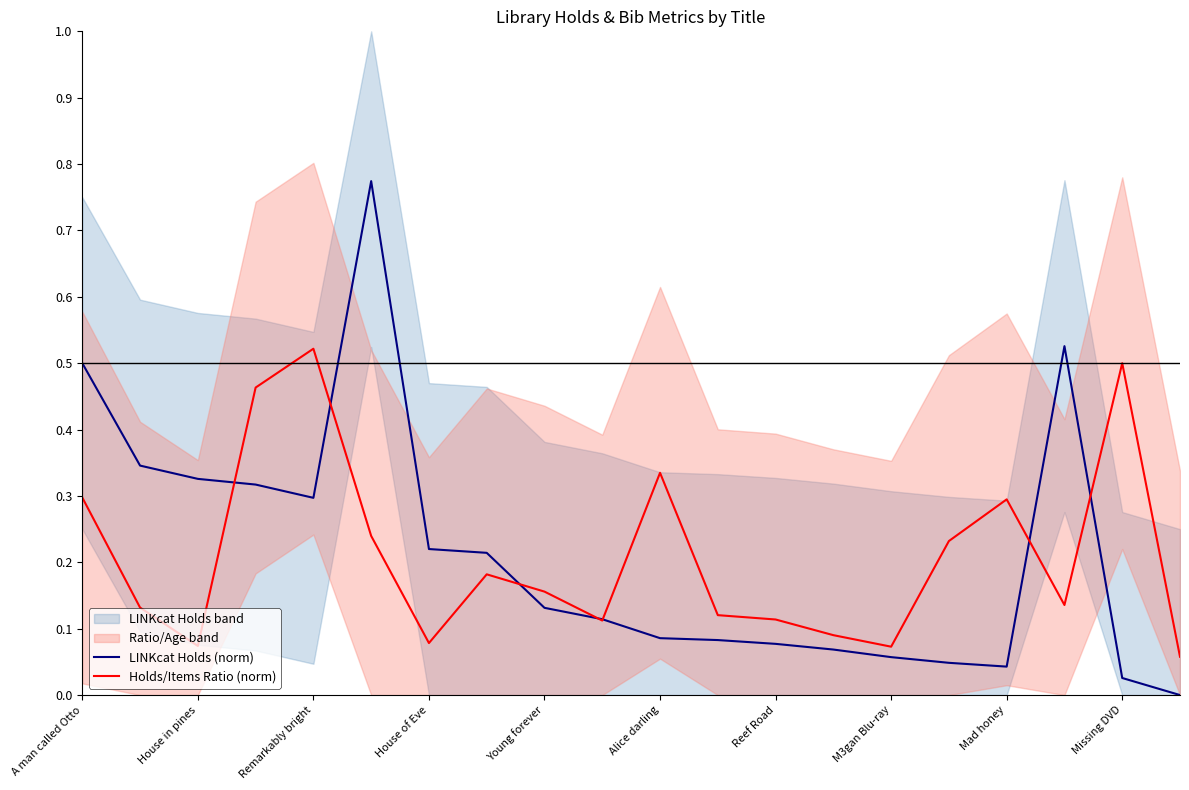

Is it true that LINKcat Holds (norm) equals 0.0 at Young forever?

False